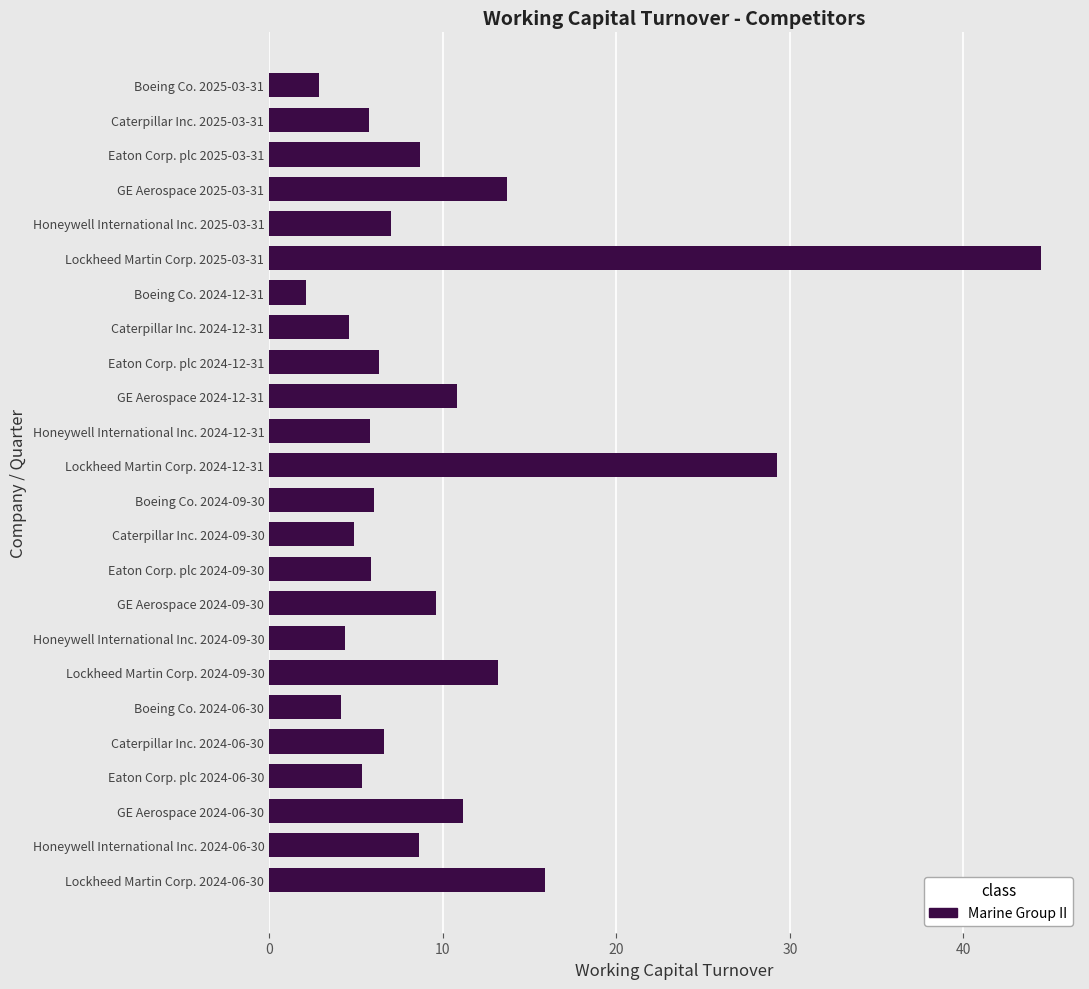

What is the label of the 24th bar from the top?

Lockheed Martin Corp. 2024-06-30